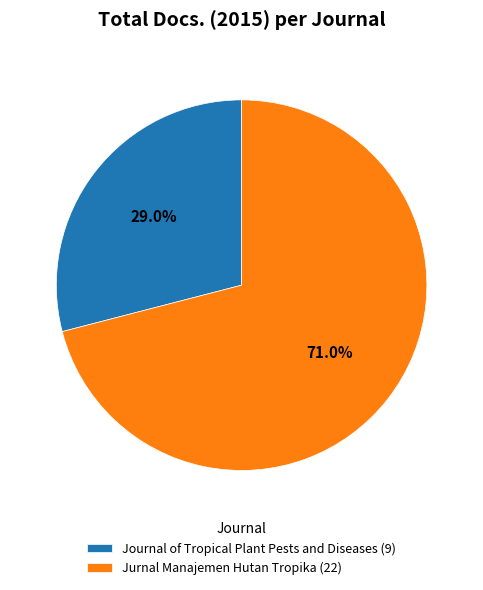

To the nearest percent, what portion does Journal of Tropical Plant Pests and Diseases represent?

29%